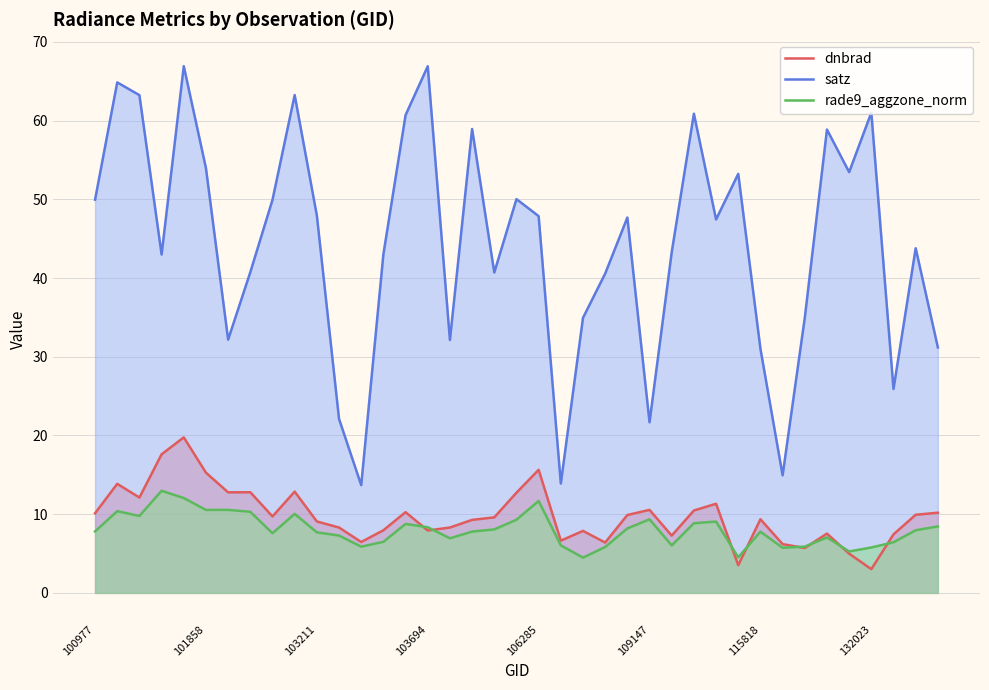

What is the total value across all series at 36?

39.8